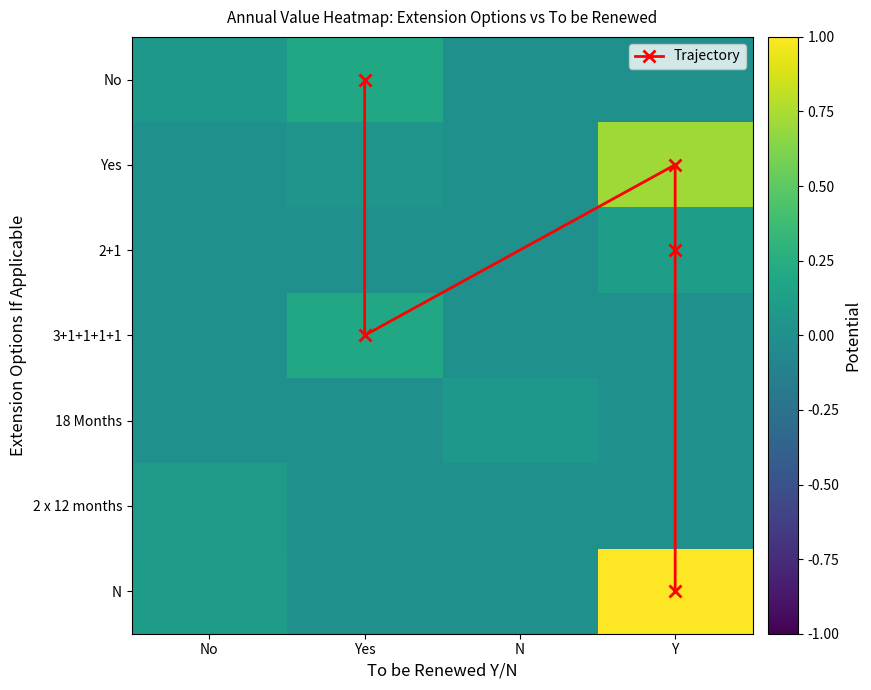

Reading left to right, extract all data points from this chart.

No: 0.1	0.2	0.0	0.0
Yes: 0.0	0.0	0.0	0.7
2+1: 0.0	0.0	0.0	0.1
3+1+1+1+1: 0.0	0.2	0.0	0.0
18 Months: 0.0	0.0	0.1	0.0
2 x 12 months: 0.1	0.0	0.0	0.0
N: 0.1	0.0	0.0	1.0